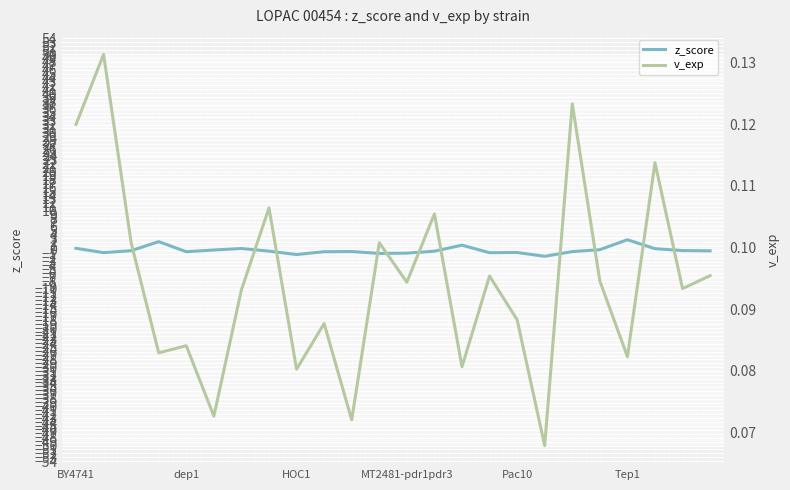

Which series has the widest spread of values?

z_score